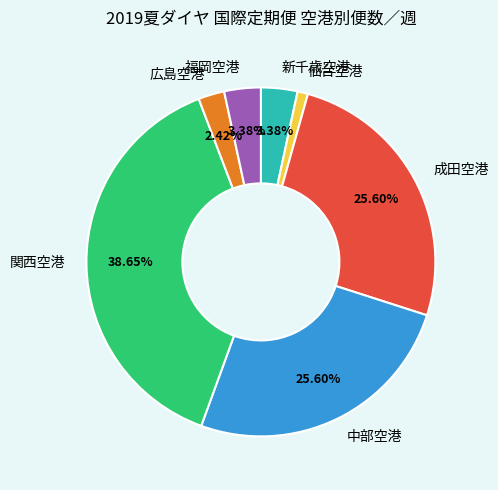

How many segments does this pie chart have?

7